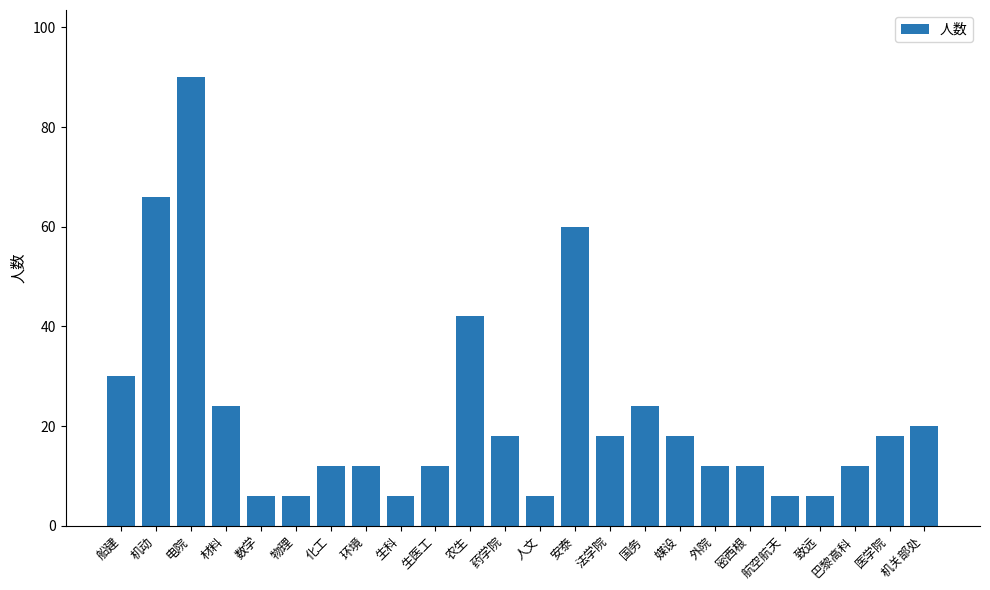

Read the value at 环境, to the nearest 10.

10